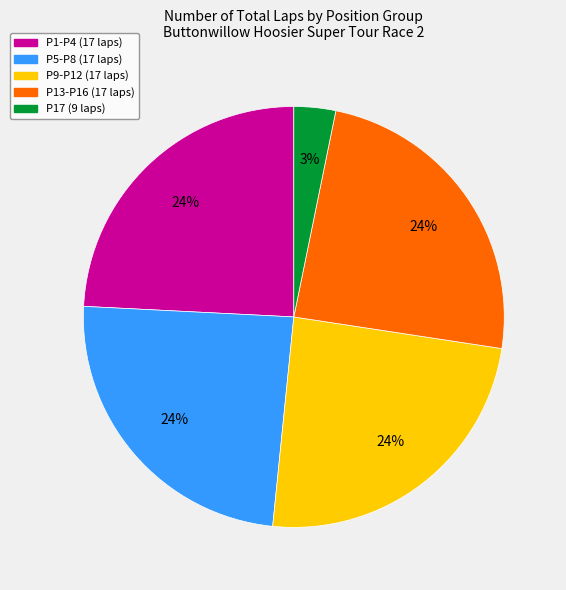

To the nearest percent, what is the difference between the largest and smallest slice percentages?

21%